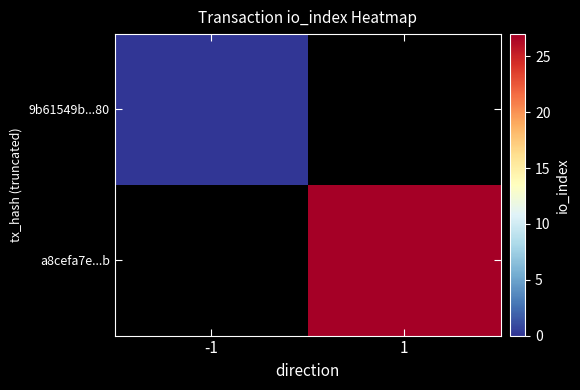

At how many categories does at least one series exceed 7?

1